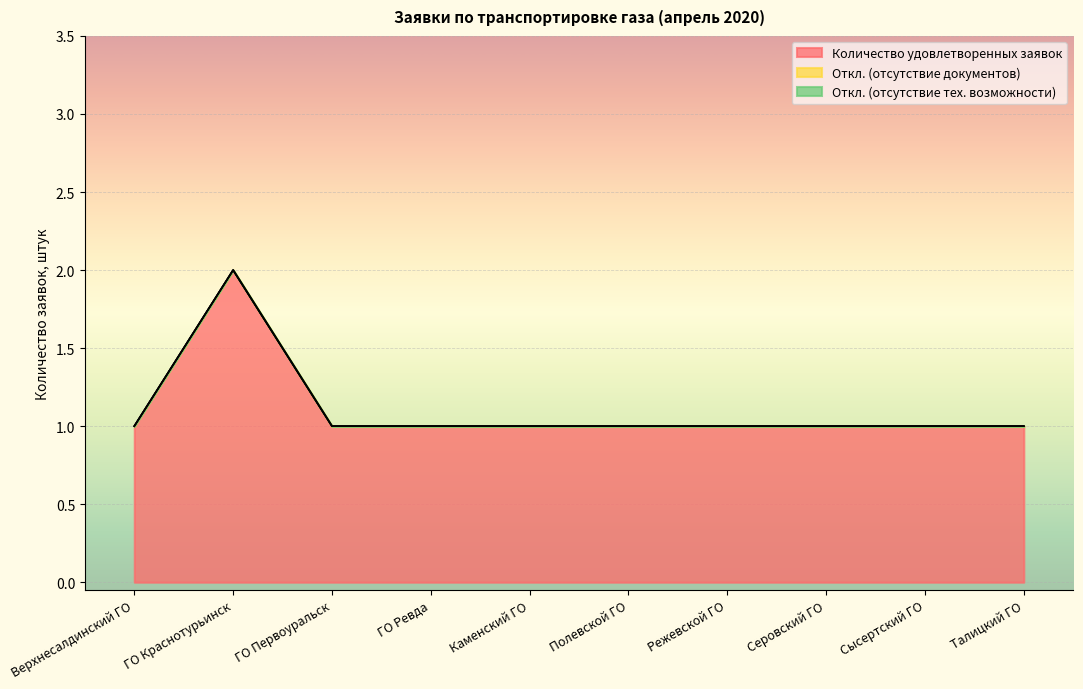

The value of Откл. (отсутствие тех. возможности) at ГО Ревда is 0. True or false?

True